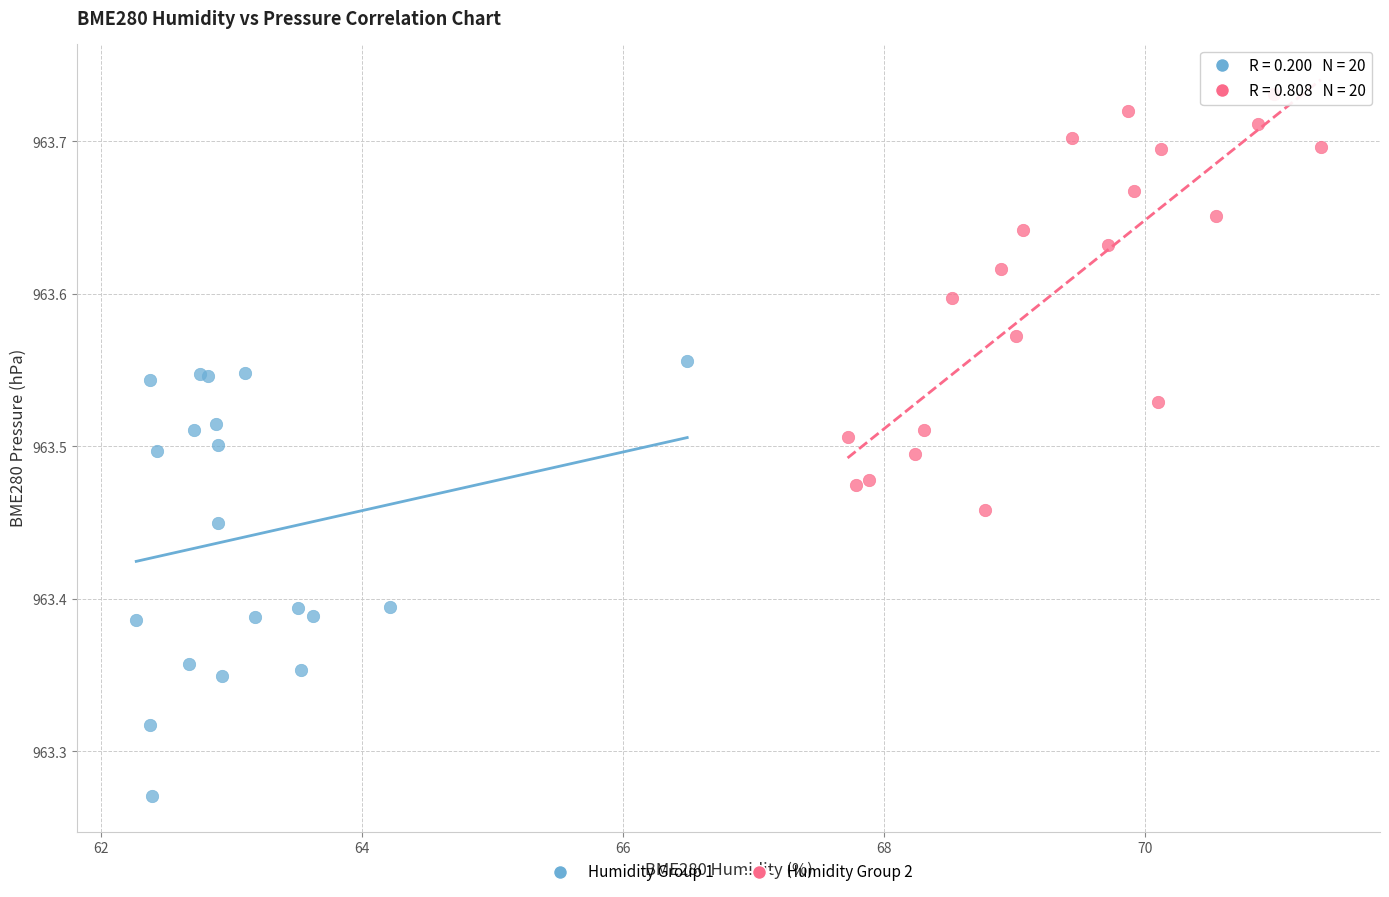

Which series has the largest Y range (max minus min)?

Humidity Group 1